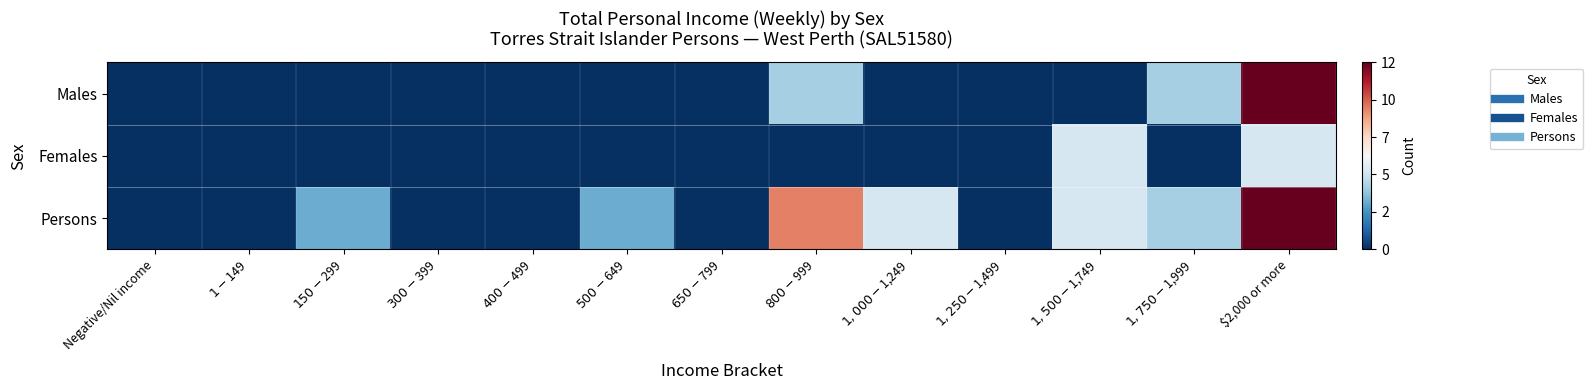

At how many categories does at least one series exceed 0?

7